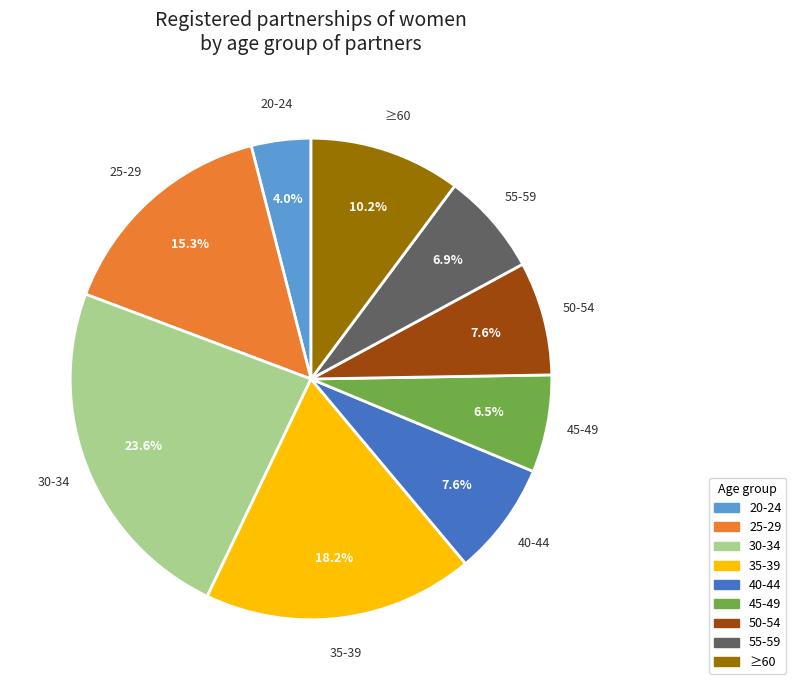

Is there any slice that represents more than half of the pie?

No